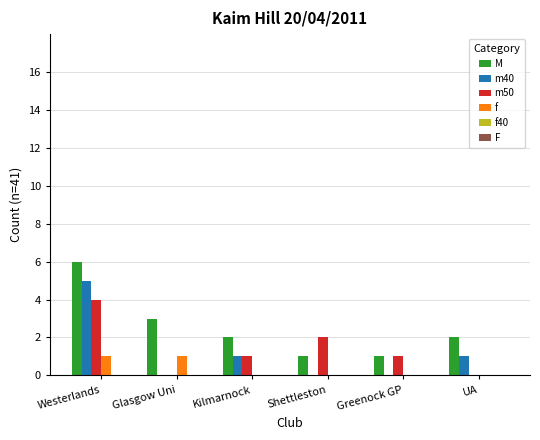

How many groups of bars are there?

6